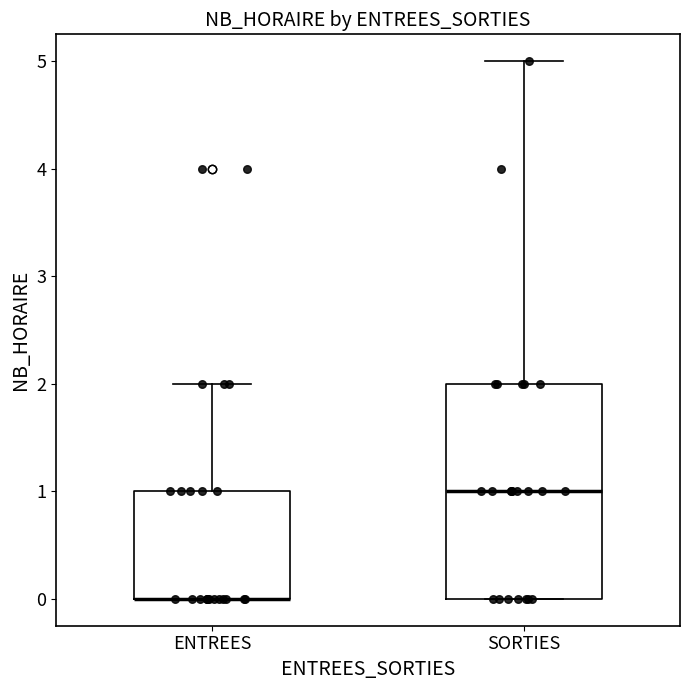

Reading left to right, read every box against the y-axis: the position of its median line, the range the box covers, and the ends of its whiskers. The values are not printed on the chart, so give them approximately, as read against the axis.

ENTREES: median 0 (drawn on the box's lower edge), box 0 to 1, whiskers 0 to 2
SORTIES: median 1, box 0 to 2, whiskers 0 to 5